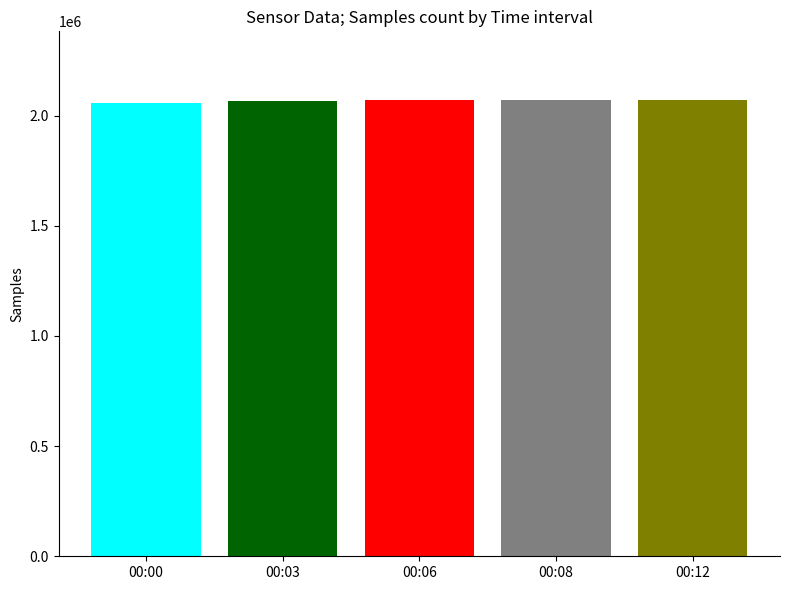

Is it true that the value at 00:00 is 2056976?

True